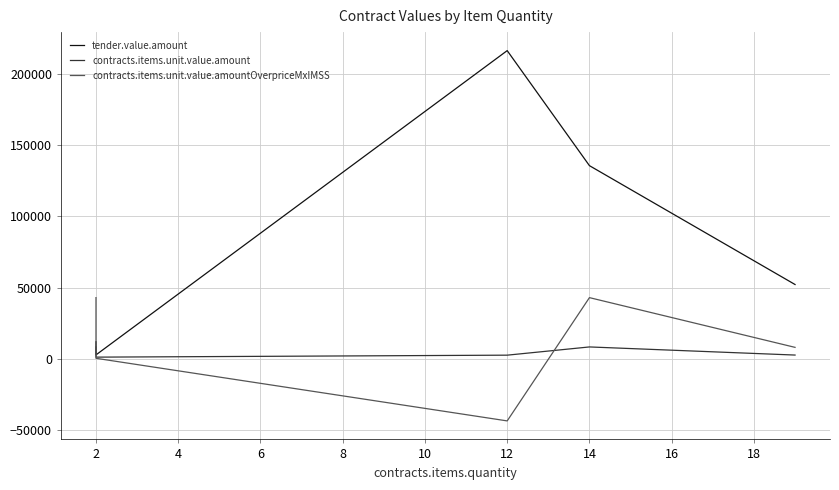

Does the chart have visible grid lines?

Yes